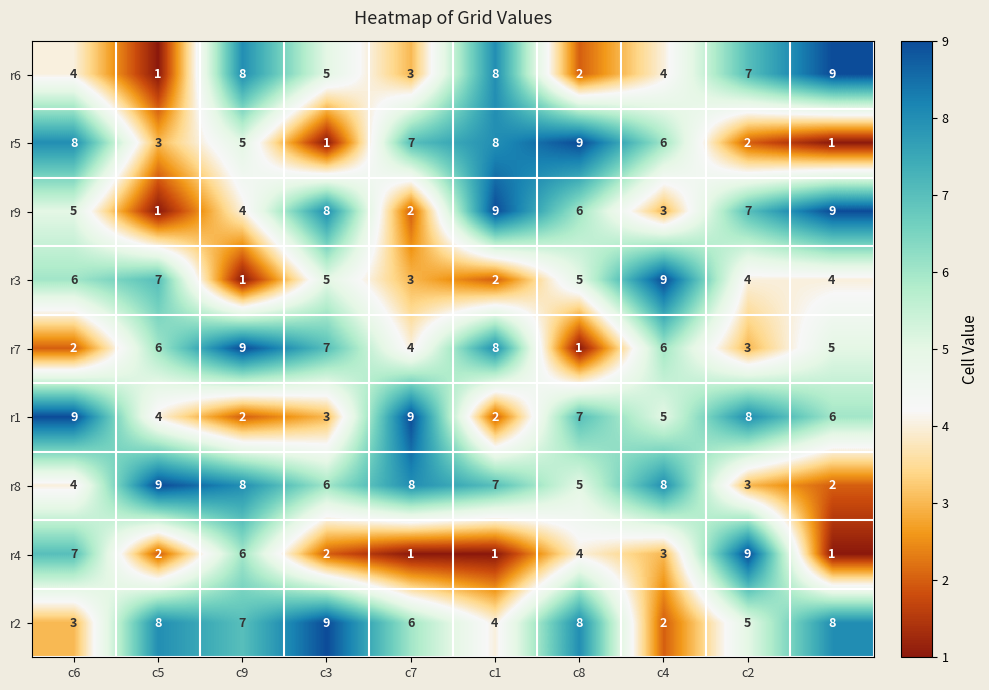

How many r2 values are between 4 and 8?

7